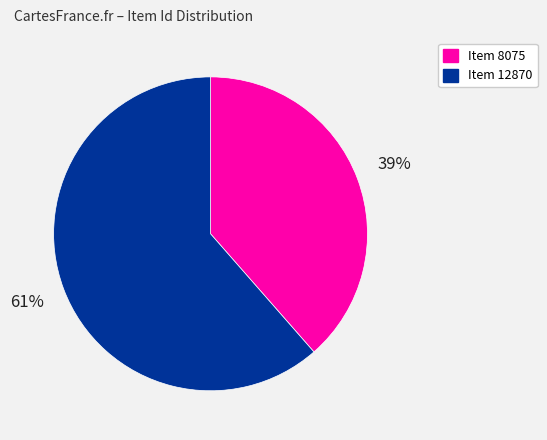

Between Item 12870 and Item 8075, which is larger?

Item 12870